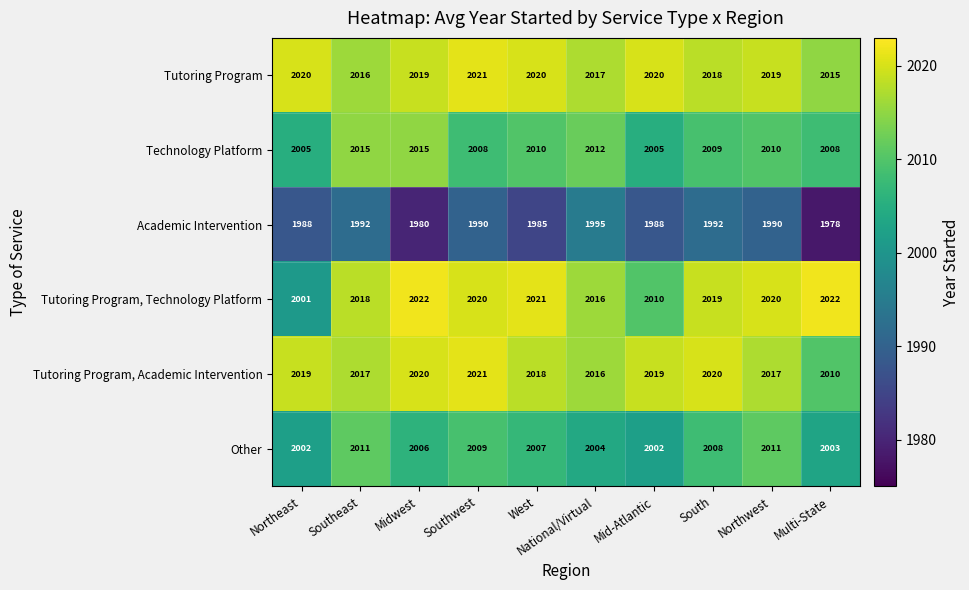

At which category does the chart reach its minimum across all series?

Multi-State